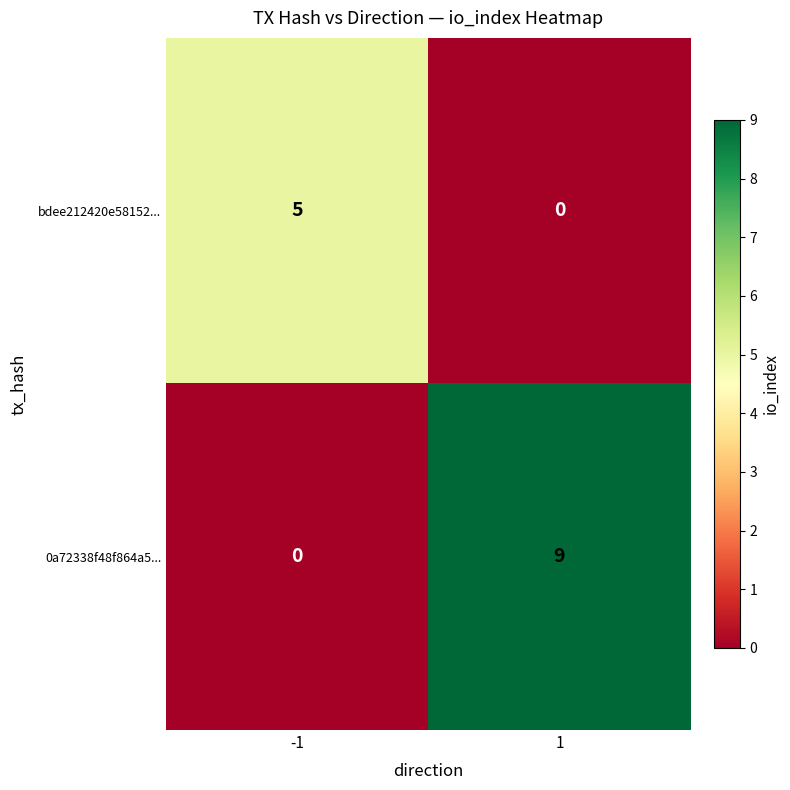

What is the difference between the bdee212420e58152... values at 1 and -1?

5